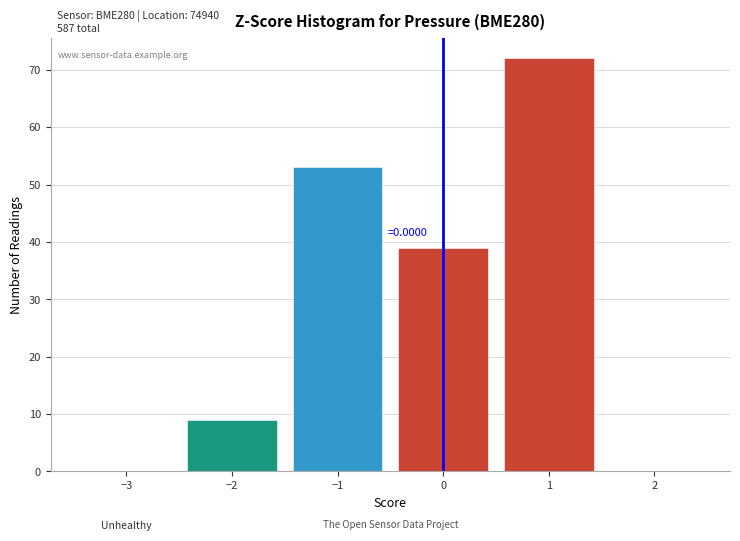

Which range on the x-axis has the tallest bar?

0.5 to 1.5